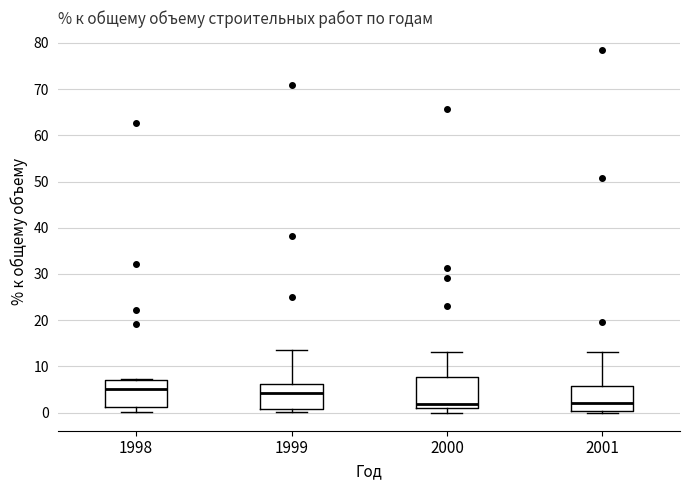

Reading left to right, transcribe this box plot: for each box, give where its median line is, the range the box spans, and where its two whiskers end, as read against the y-axis. The values are not printed on the chart, so give them approximately, as read against the axis.

1998: median 5, box 1 to 7, whiskers 0 to 7 (just above the box's upper edge)
1999: median 4, box 1 to 6, whiskers 0 to 14
2000: median 2, box 1 to 8, whiskers 0 to 13
2001: median 2, box 0 to 6, whiskers 0 (just below the box's lower edge) to 13